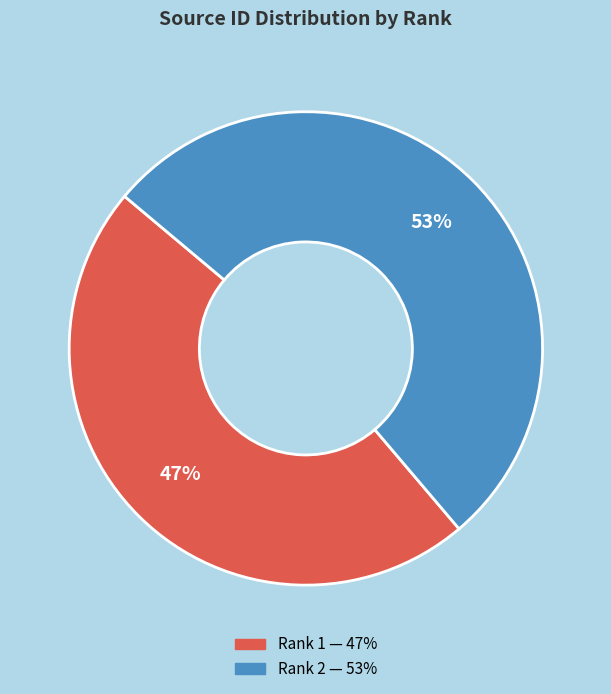

Is there a majority slice in this chart?

Yes